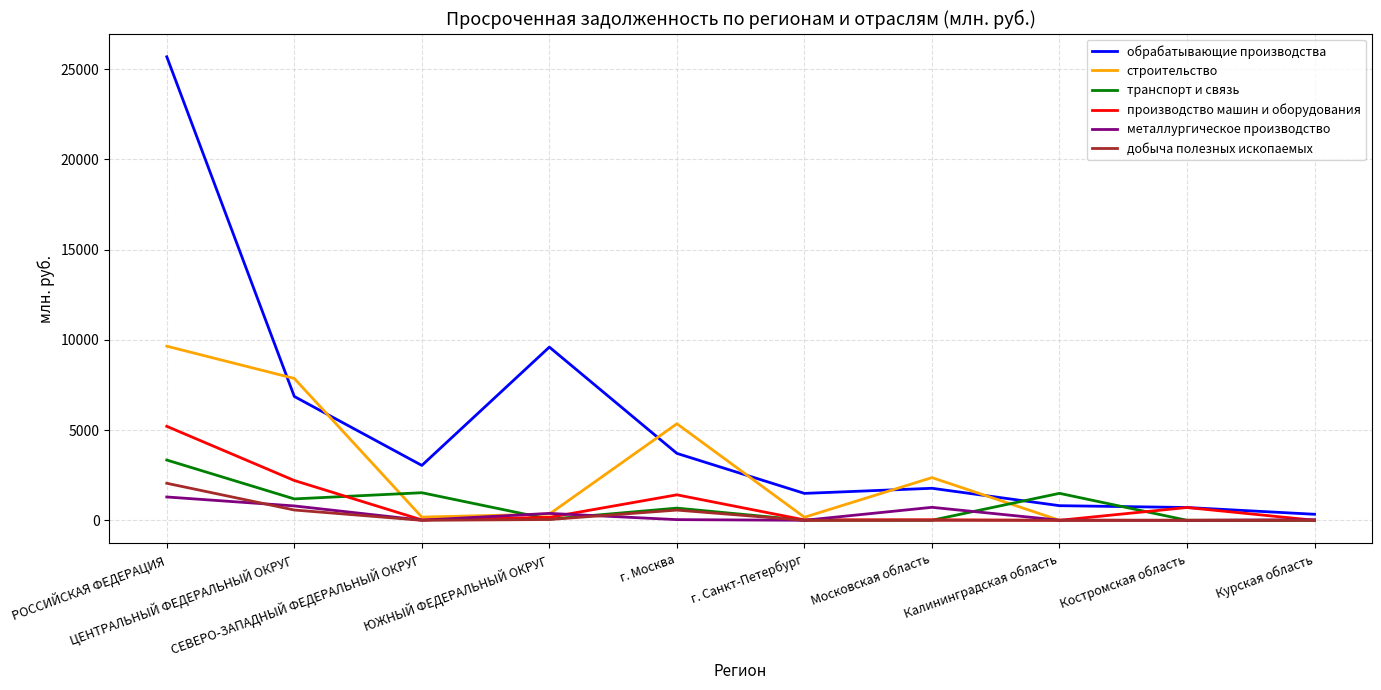

How many distinct data groups are displayed?

6